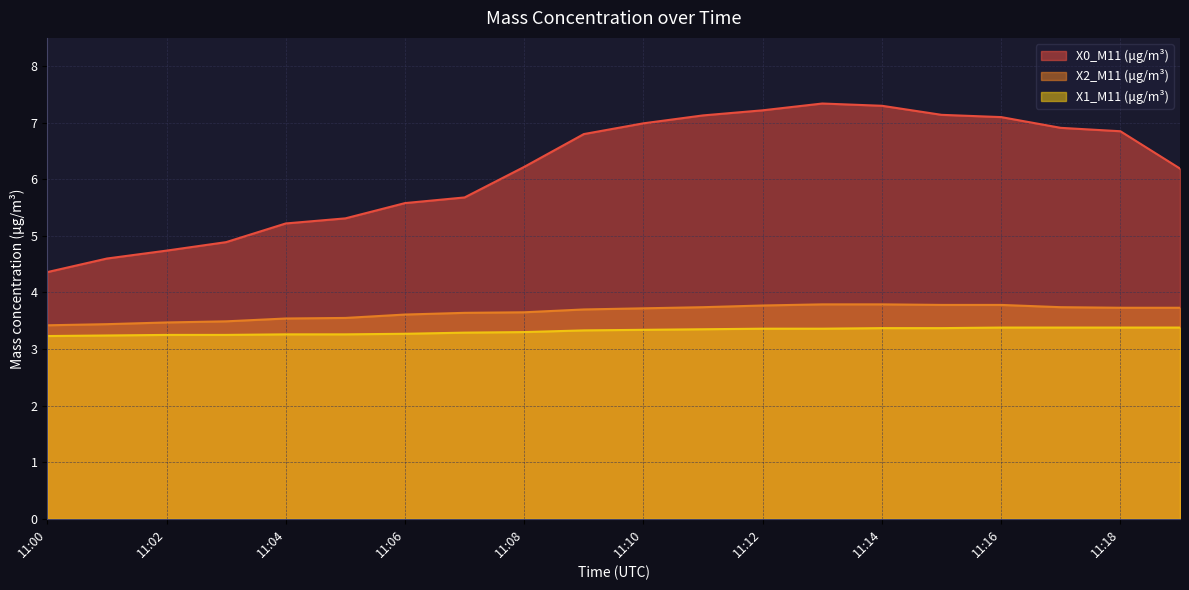

True or false: X1_M11 (μg/m³) has a value of 1.1 at 11:14.

False